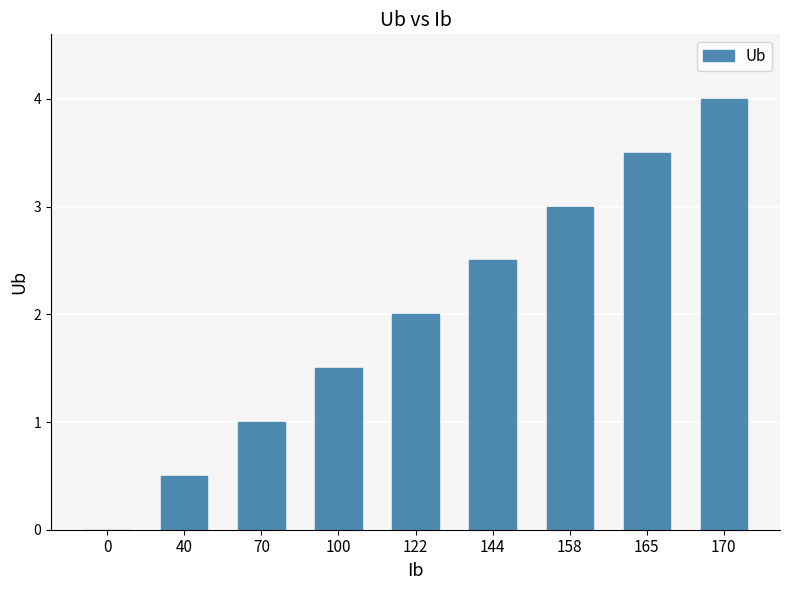

Approximately how many times larger is the value at 144 compared to 170?

0.6